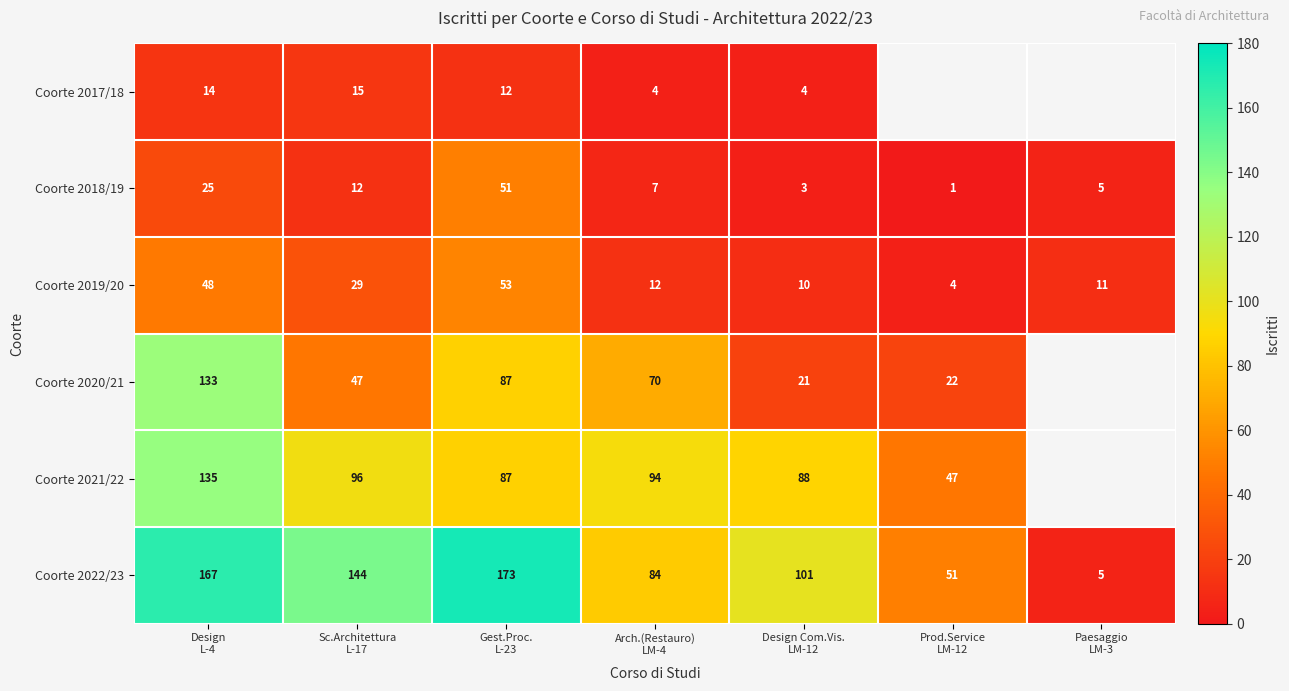

What is the sum of all Coorte 2022/23 values?

725